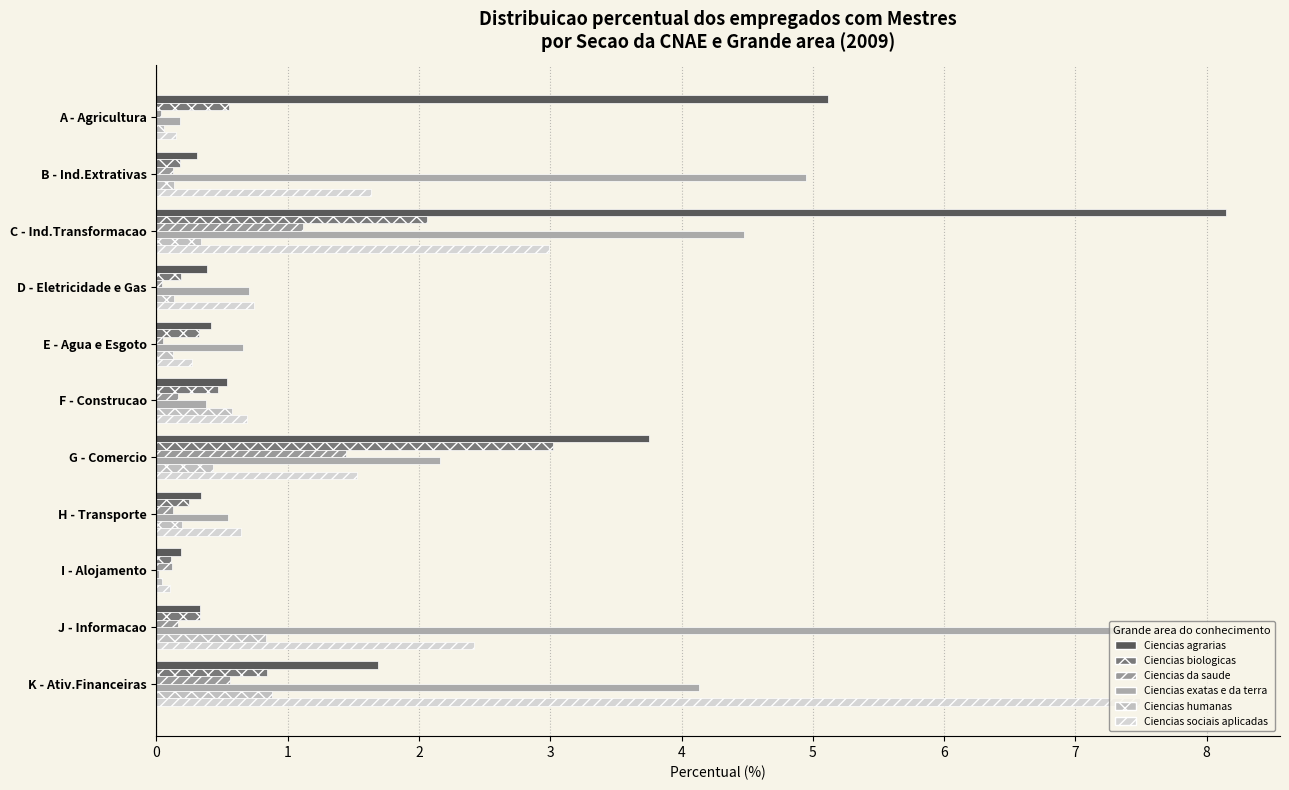

Reading right to left, list all the values displayed in this chart.

Ciencias agrarias: 1.7	0.3	0.2	0.3	3.8	0.5	0.4	0.4	8.2	0.3	5.1
Ciencias biologicas: 0.8	0.3	0.1	0.2	3.0	0.5	0.3	0.2	2.1	0.2	0.6
Ciencias da saude: 0.6	0.2	0.1	0.1	1.4	0.2	0.1	0.0	1.1	0.1	0.0
Ciencias exatas e da terra: 4.1	7.4	0.0	0.5	2.2	0.4	0.7	0.7	4.5	5.0	0.2
Ciencias humanas: 0.9	0.8	0.0	0.2	0.4	0.6	0.1	0.1	0.3	0.1	0.1
Ciencias sociais aplicadas: 7.5	2.4	0.1	0.6	1.5	0.7	0.3	0.7	3.0	1.6	0.1